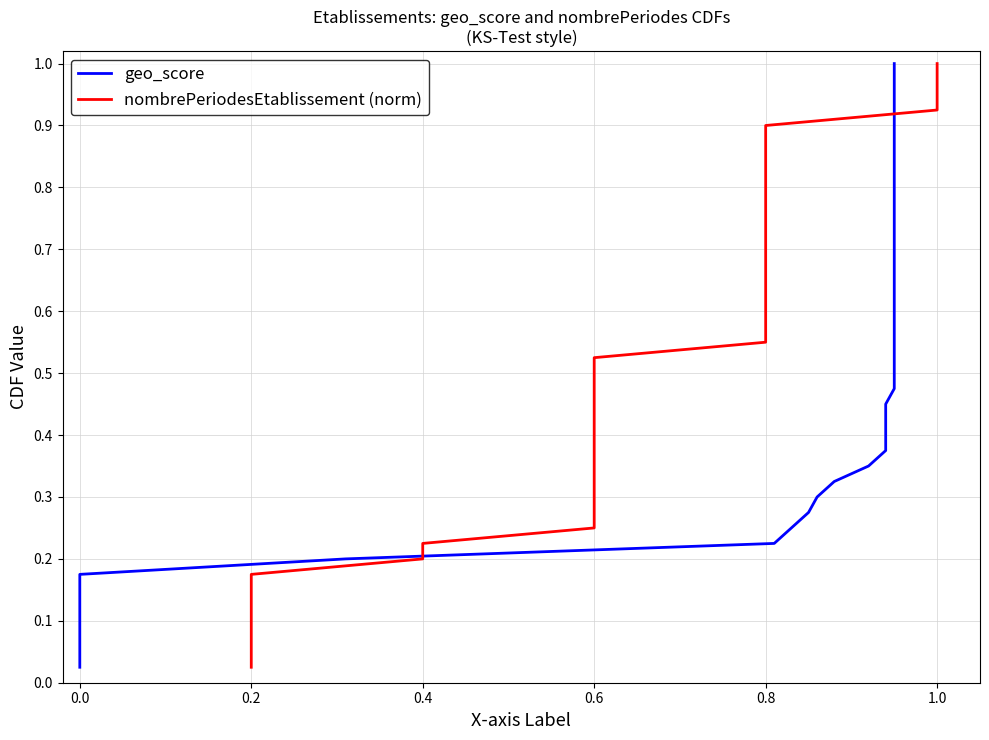

Which series has the largest range (max minus min)?

geo_score